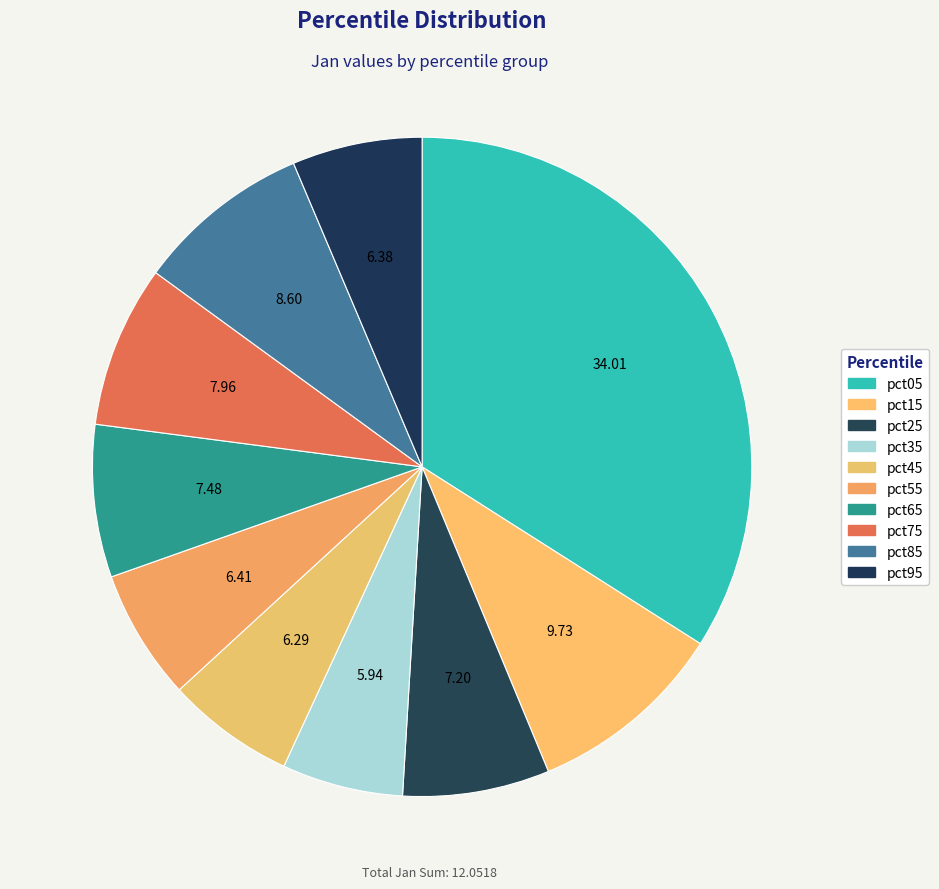

Is there a majority slice in this chart?

No